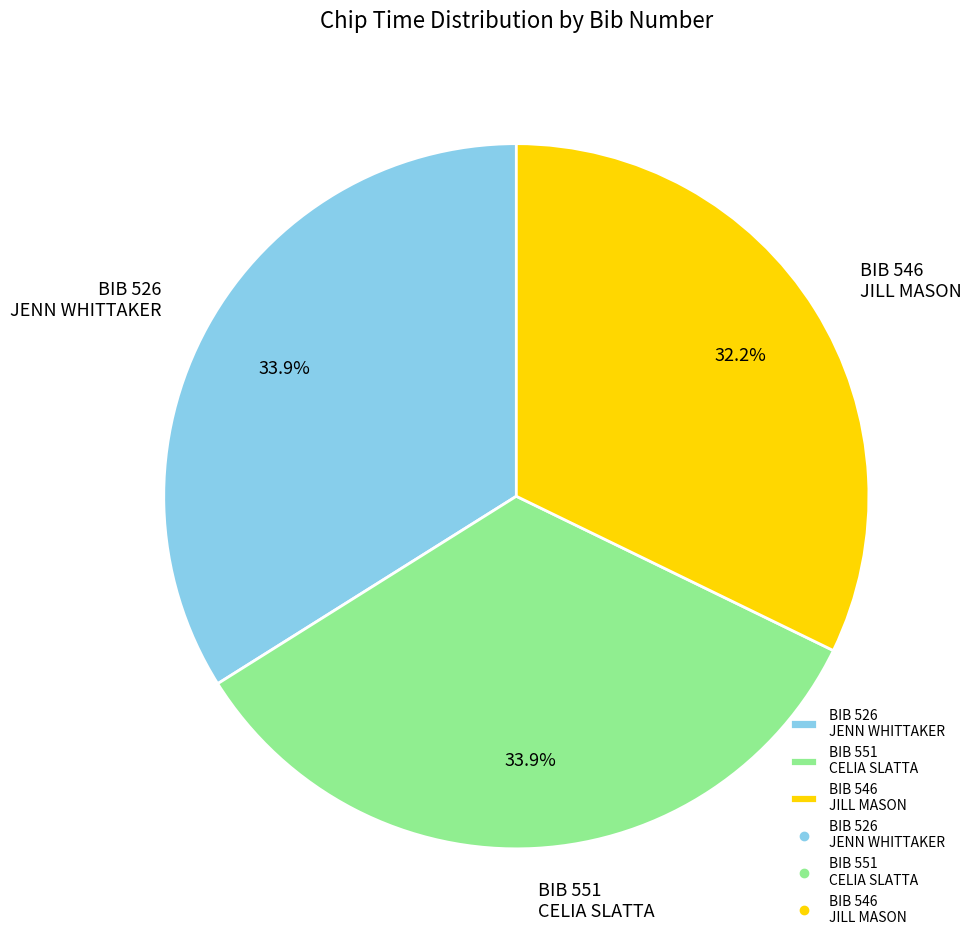

Combined, do BIB 551 CELIA SLATTA and BIB 546 JILL MASON account for over 50%?

Yes